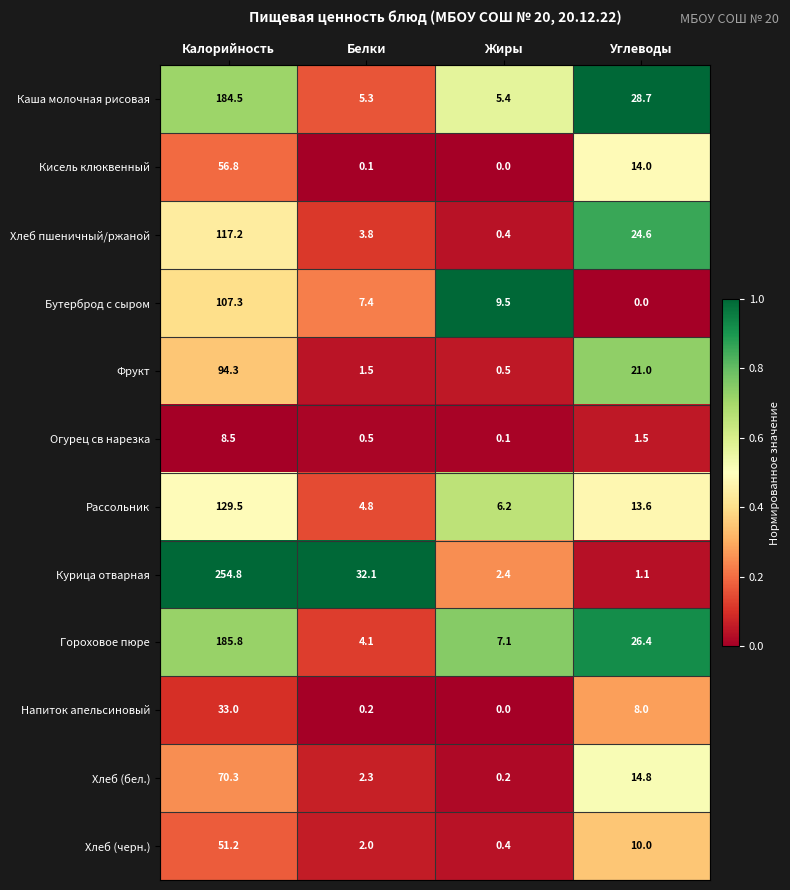

How many data points does each series have?

4